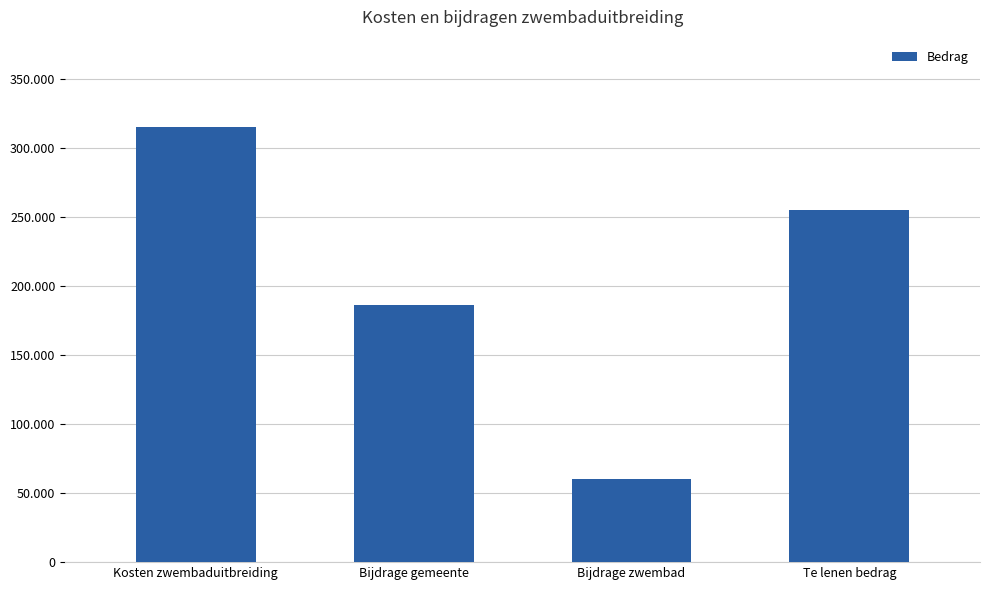

Rank the categories by value from lowest to highest.

Bijdrage zwembad, Bijdrage gemeente, Te lenen bedrag, Kosten zwembaduitbreiding